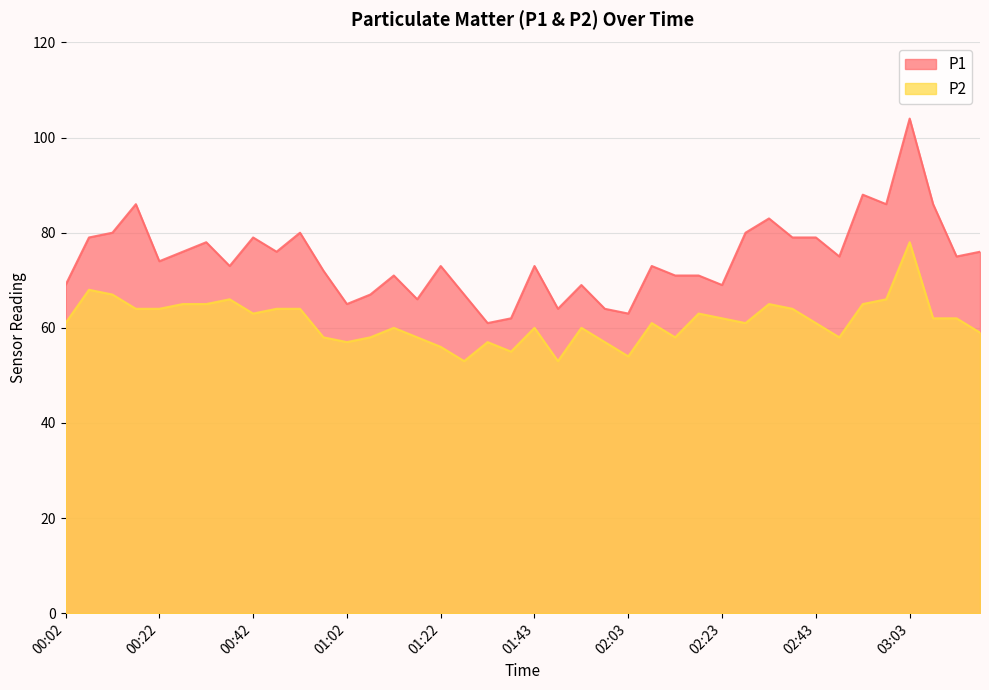

At which category does P1 reach its first local peak?

00:17